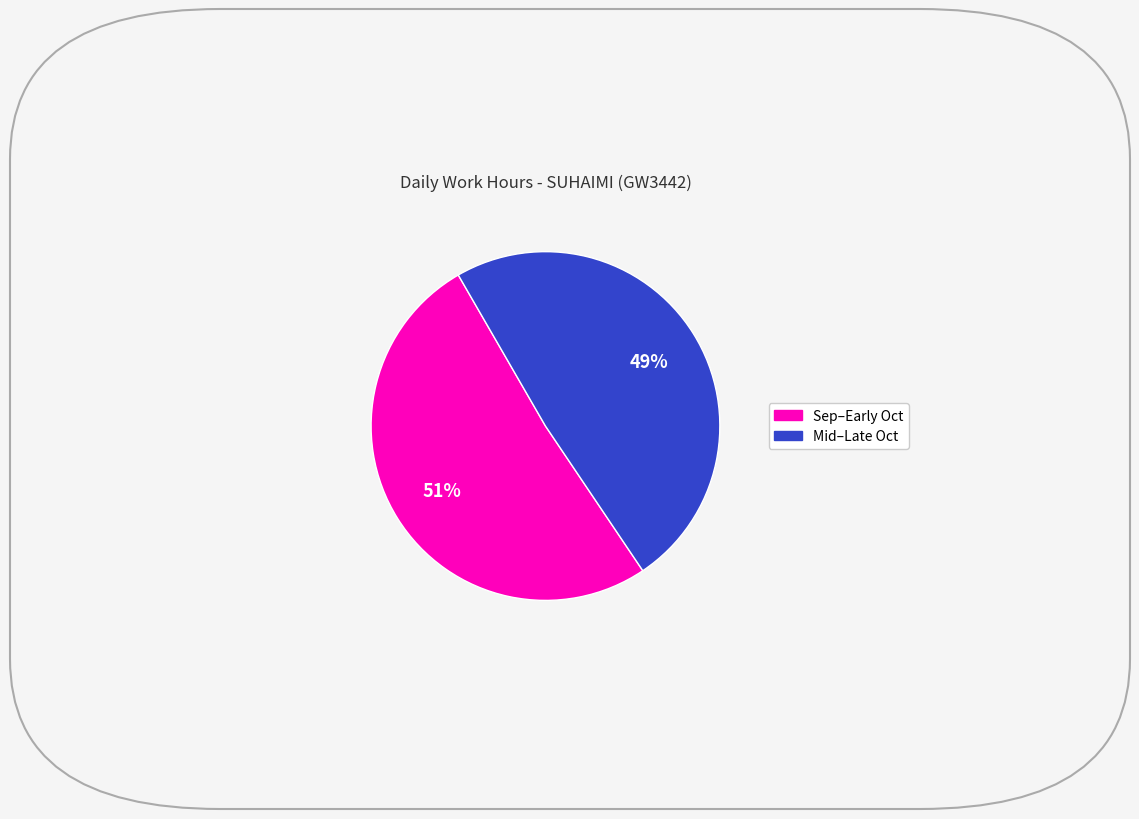

Is there any slice that represents more than half of the pie?

Yes